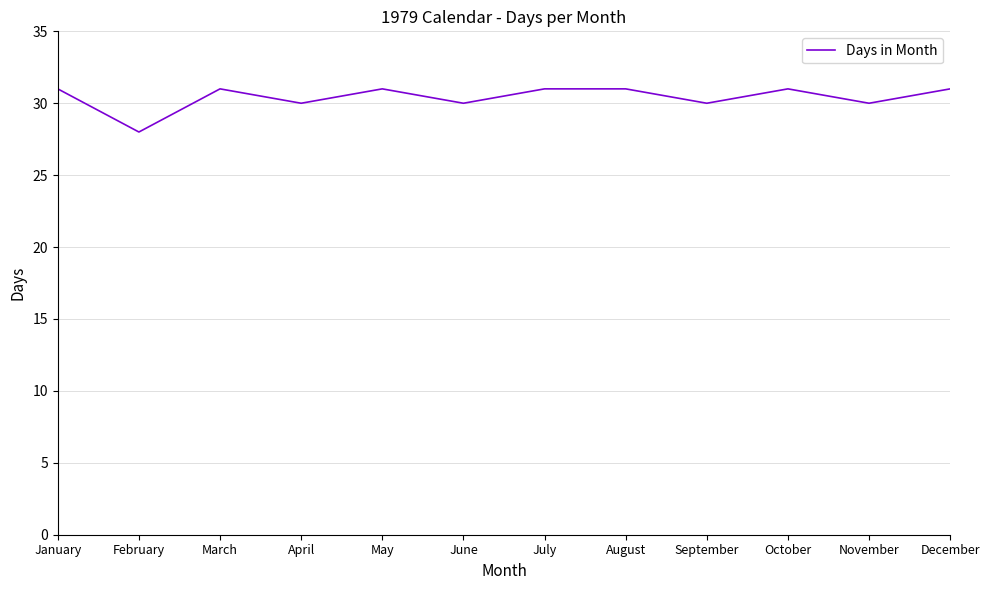

Which has a higher value, May or November?

May